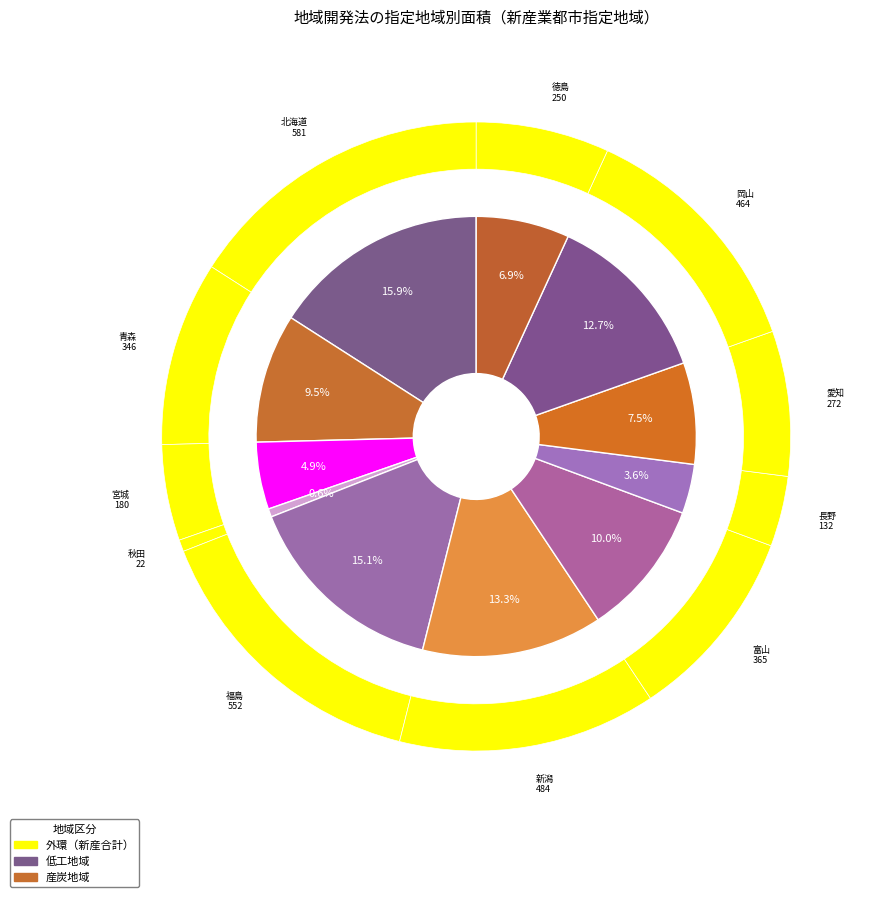

Does 北海道 represent more than half of the total?

No